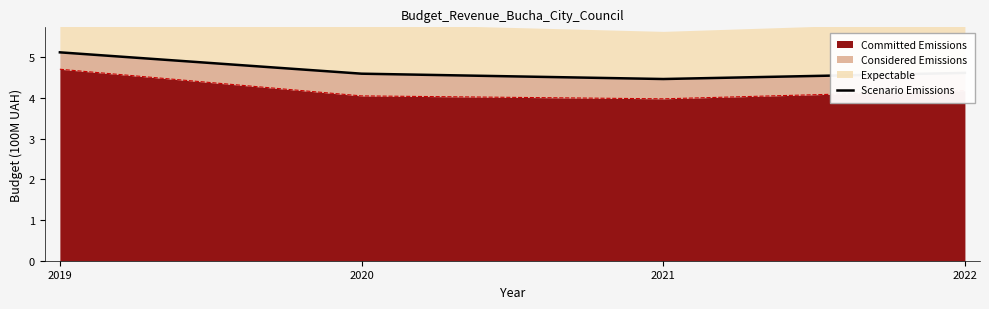

At which category does the data reach its first local valley?

2021